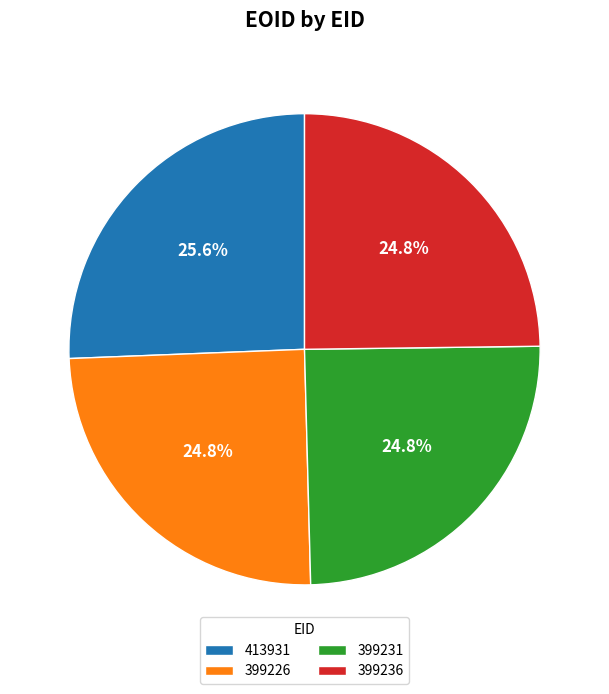

What is the largest slice in the pie chart?

413931